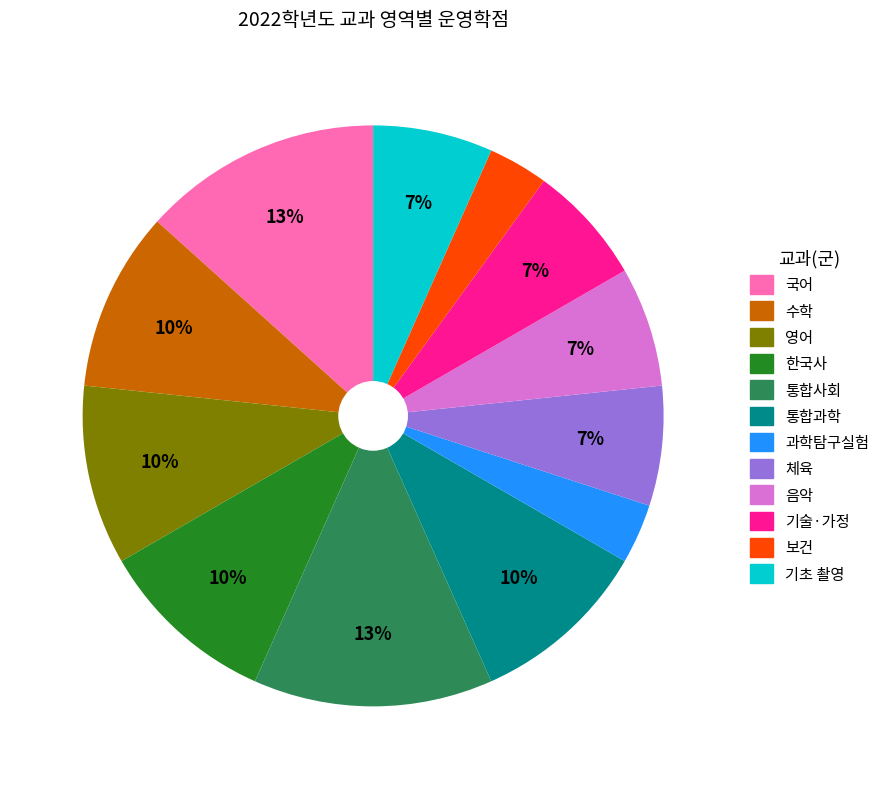

To the nearest percent, what is the combined percentage of 한국사 and 수학?

20%